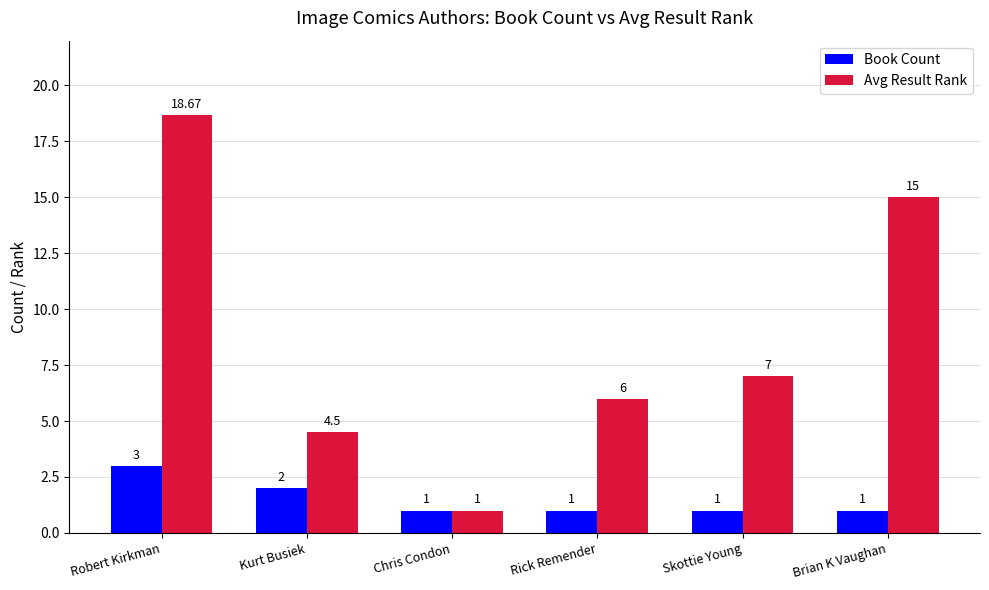

How many distinct data groups are displayed?

2